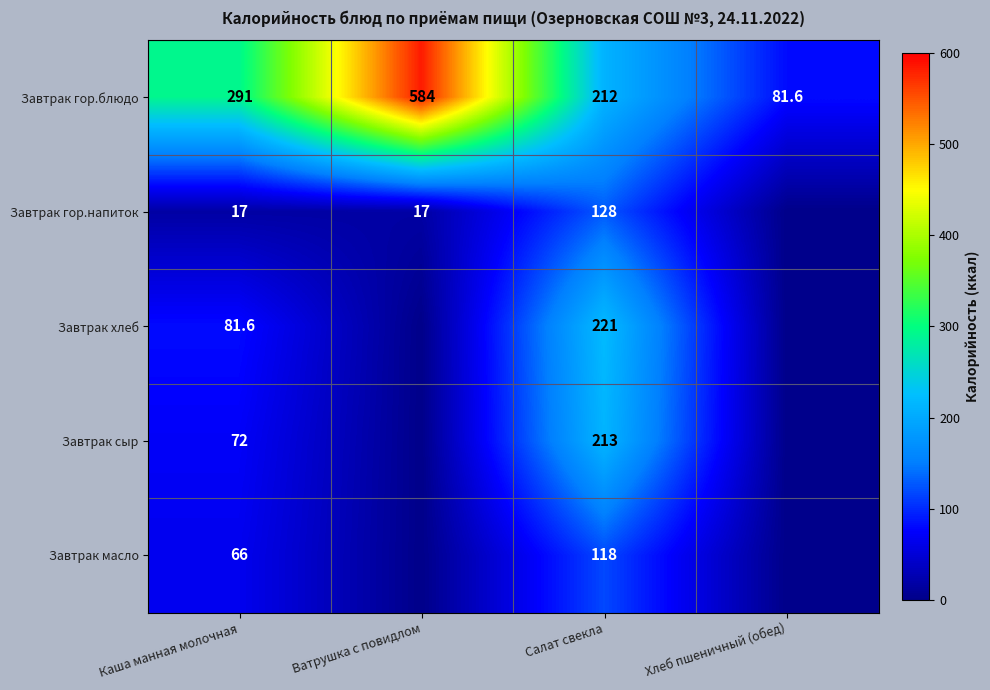

What is the difference between the highest and lowest values at Хлеб пшеничный (обед)?

81.6